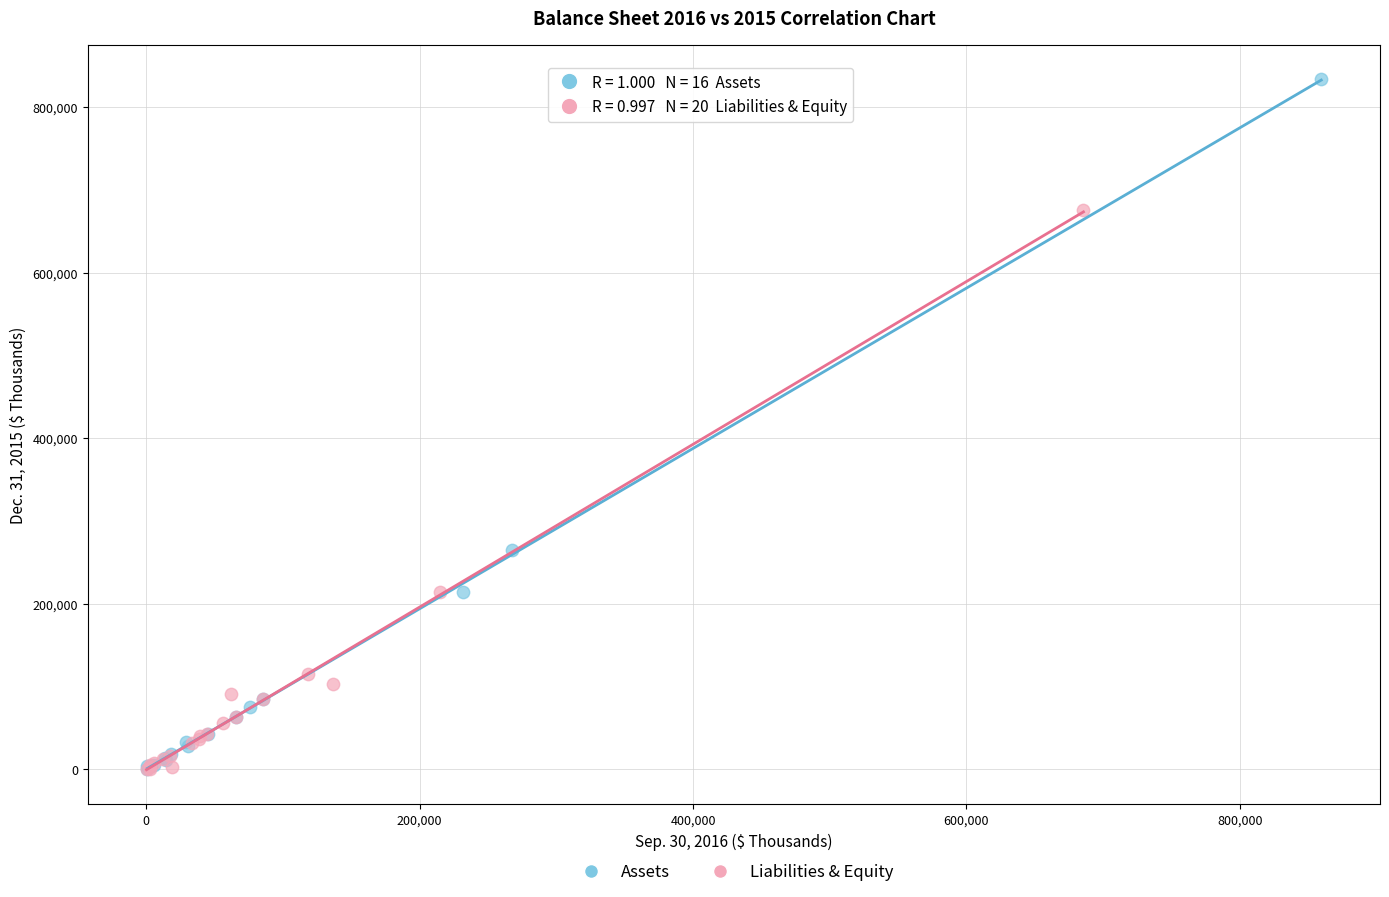

Which series has the largest Y range (max minus min)?

Assets